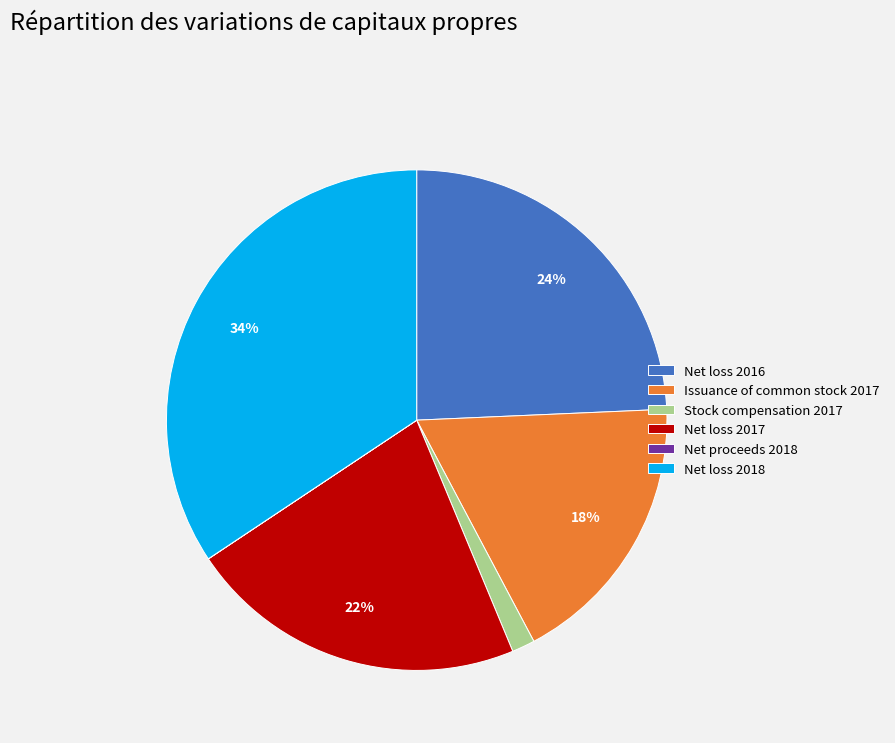

True or false: Net loss 2017 accounts for 22% of the total.

True